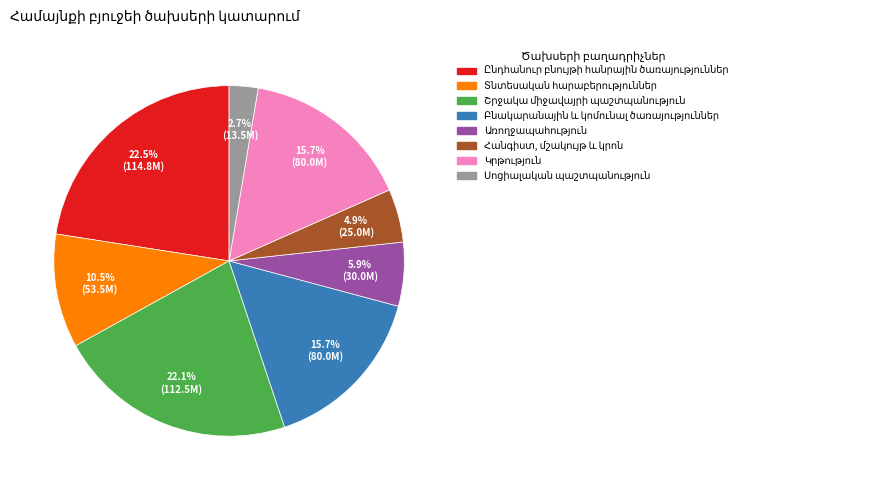

Is there a majority slice in this chart?

No